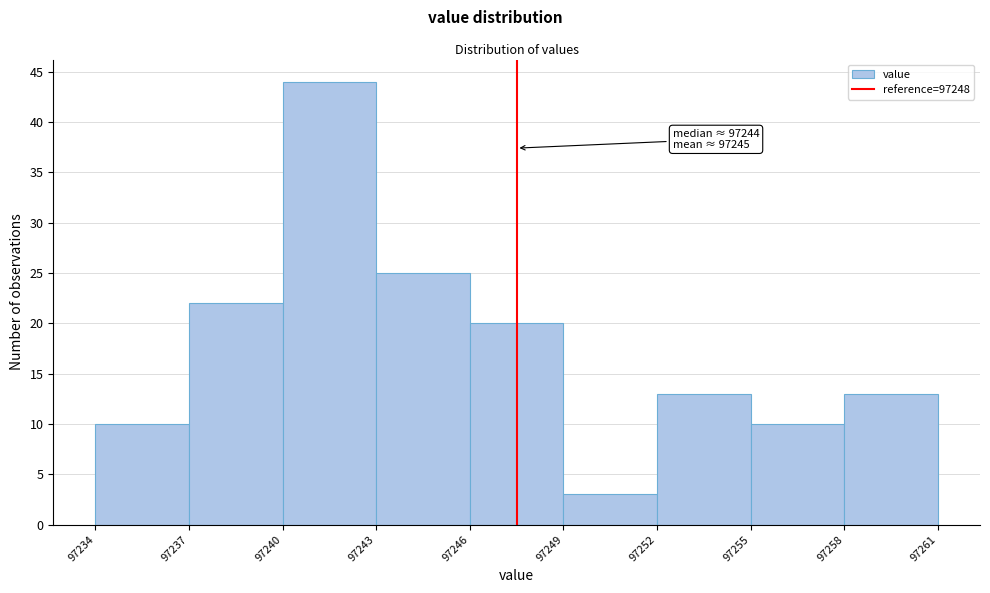

Reading left to right, extract all data points from this chart.

10	22	44	25	20	3	13	10	13